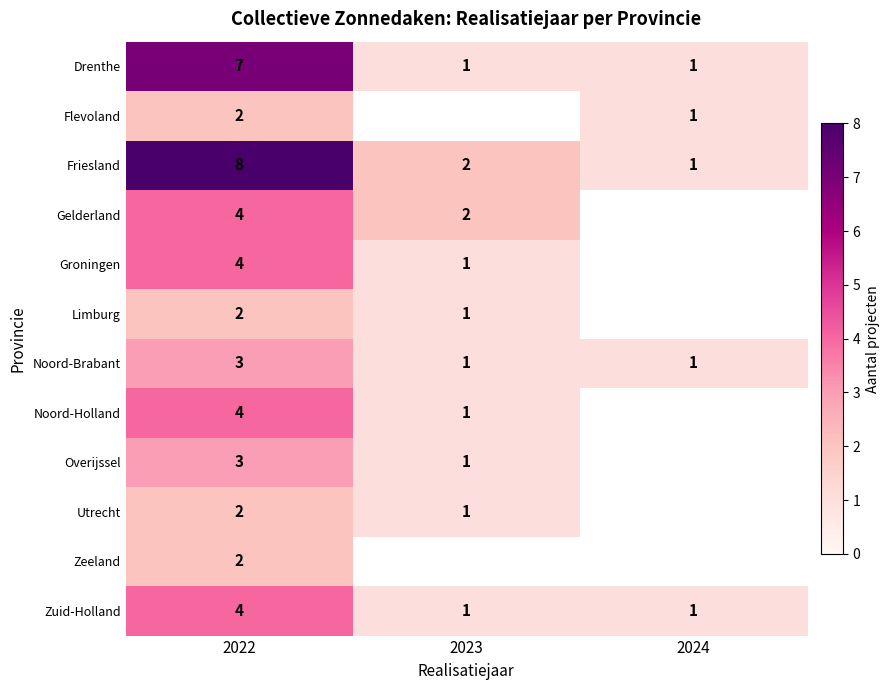

Count the Zuid-Holland values in the range 1 to 4.

3